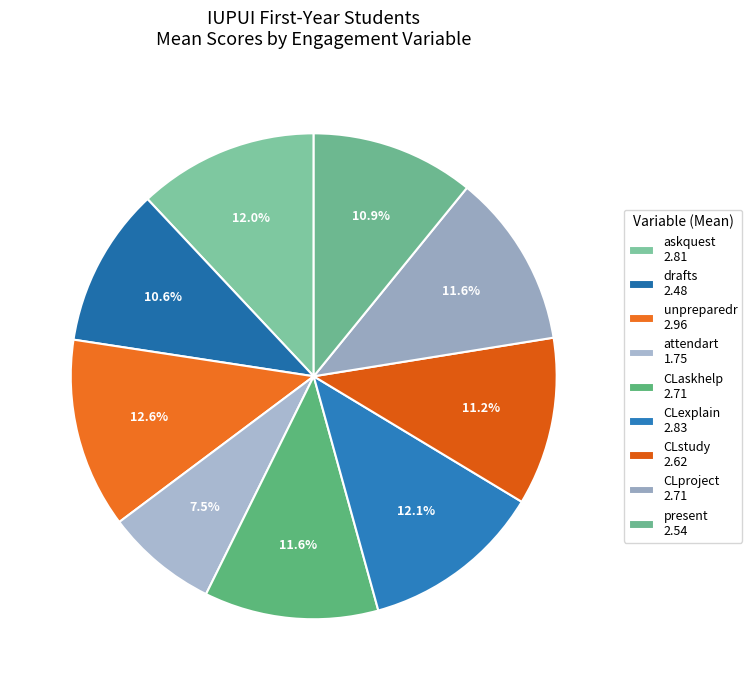

Does CLaskhelp account for over 50% of the chart?

No